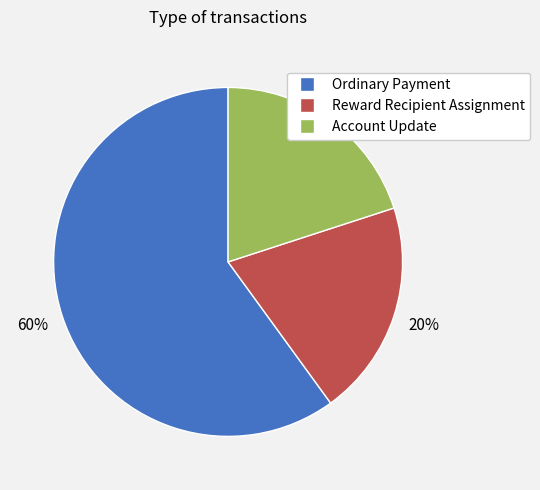

Which category has the biggest portion of the pie?

Ordinary Payment